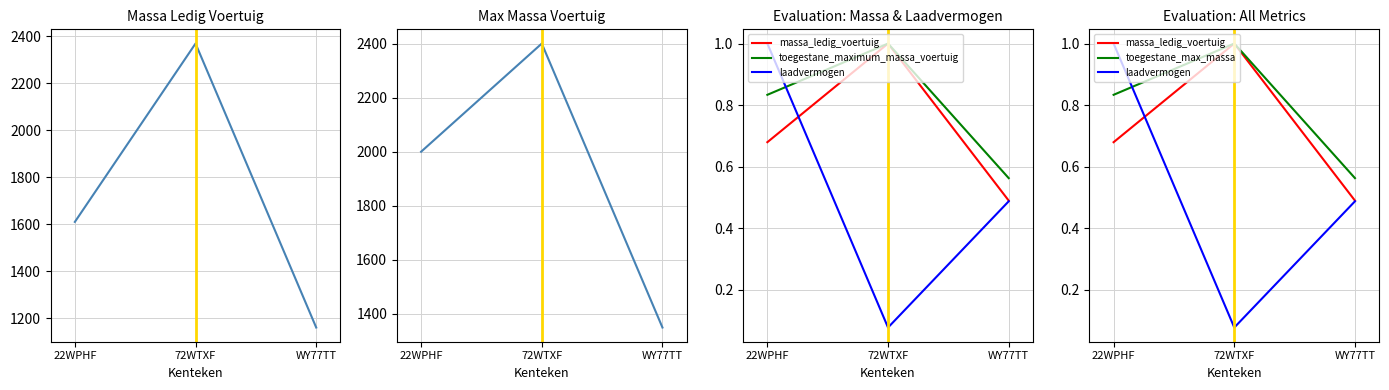

What is the difference between the second highest and minimum values in the toegestane_max_massa series?

0.3